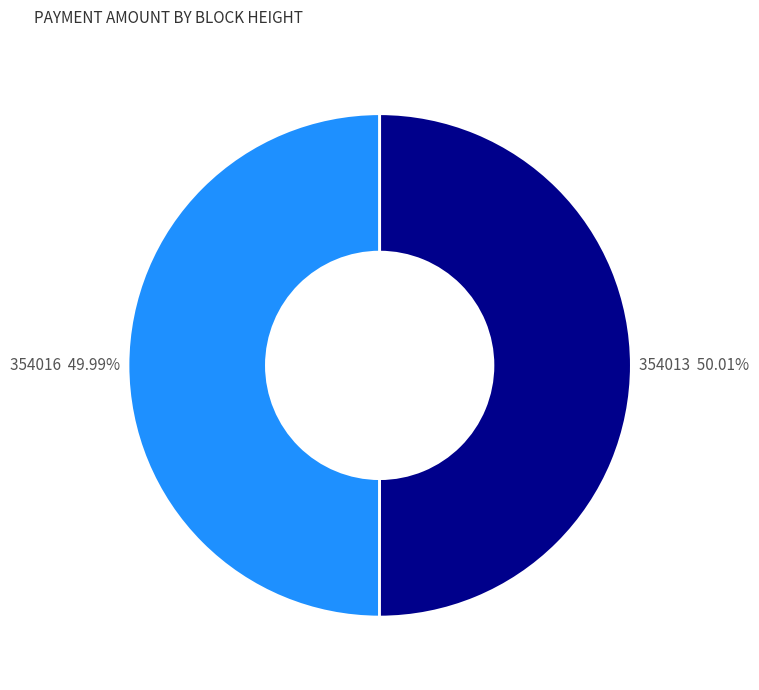

To the nearest percent, what is the difference between the 354013 and 354016 slice percentages?

0%